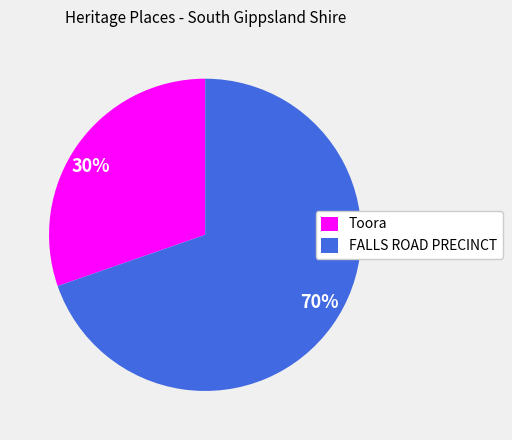

Is it true that Toora is 45% of the pie?

False